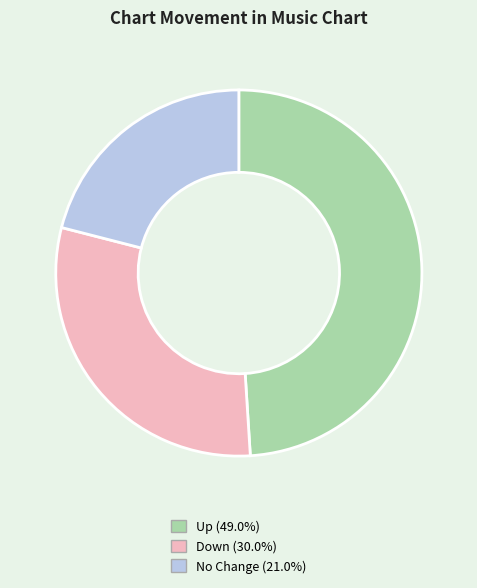

Is there a majority slice in this chart?

No